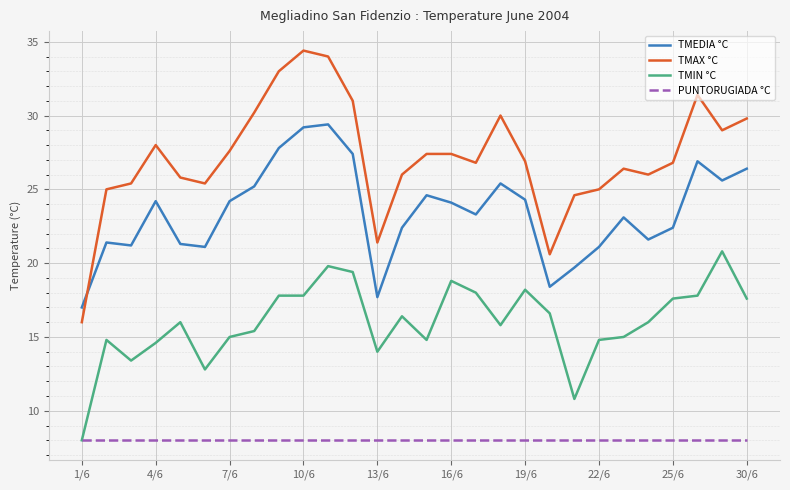

Which series has the widest spread of values?

TMAX °C